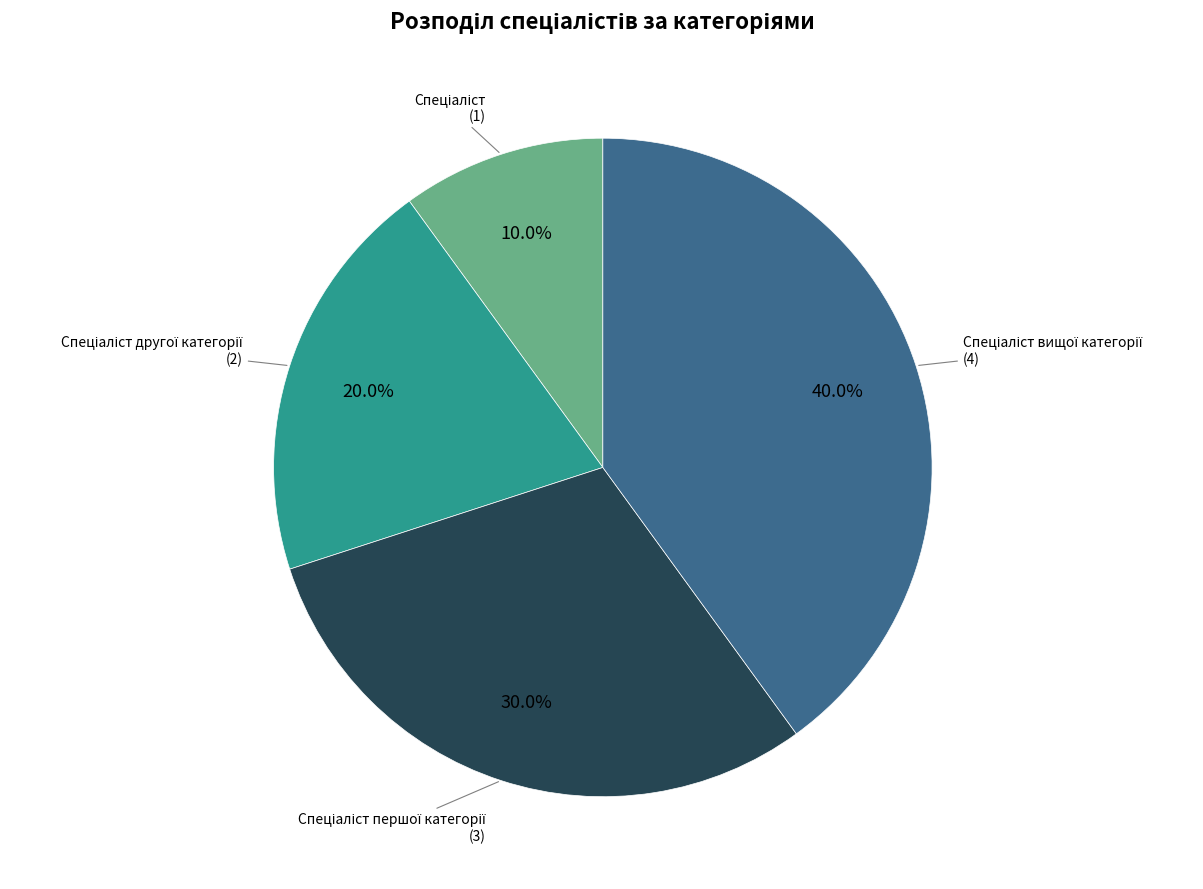

Count the number of slices in the pie.

4